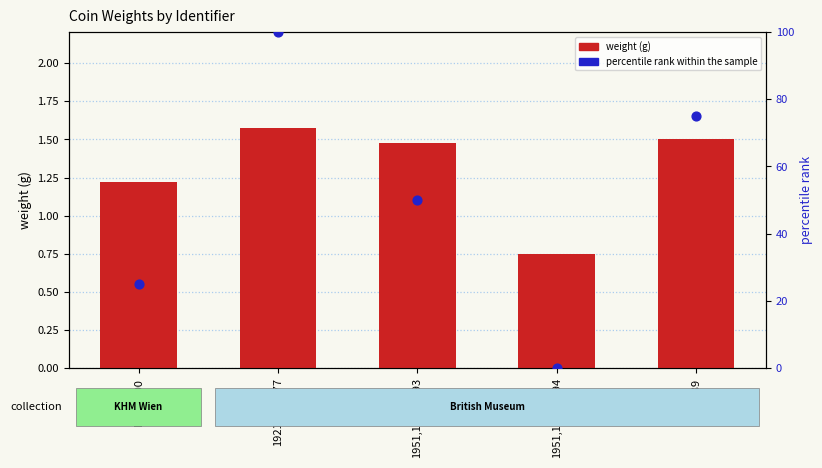

At how many categories does at least one series exceed 24?

4